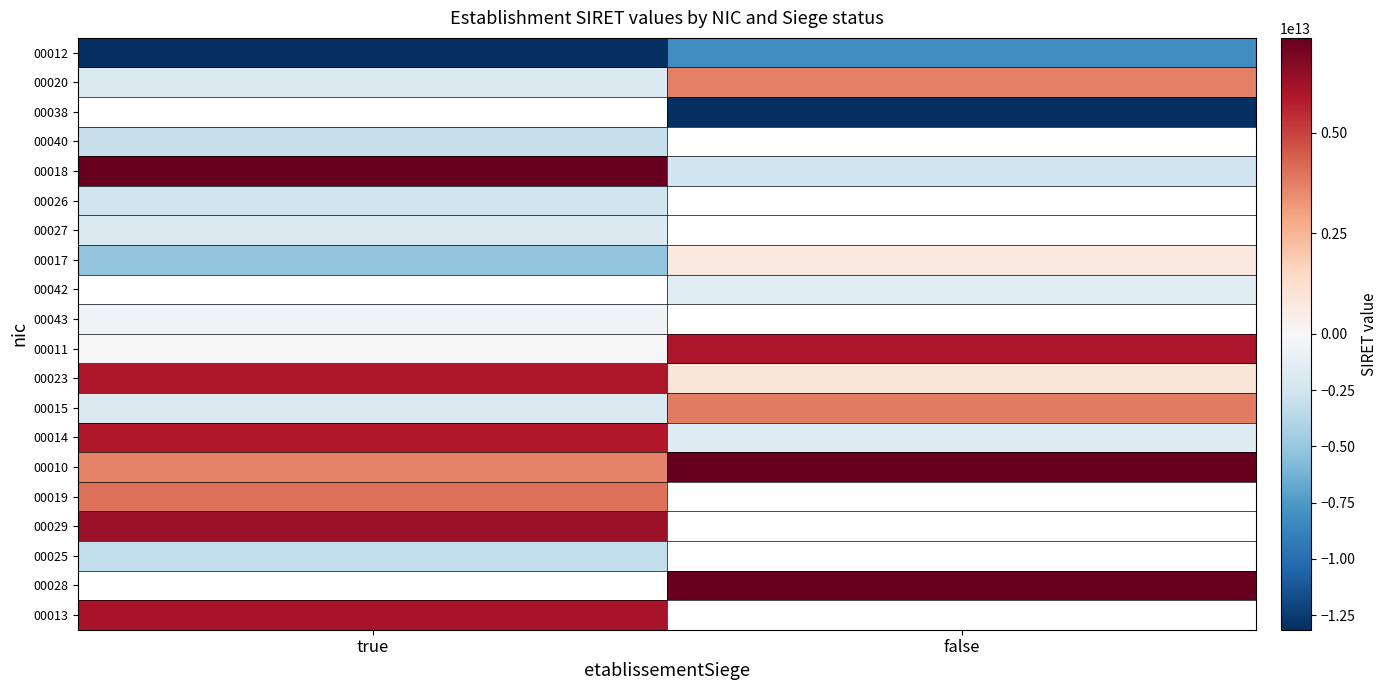

The 00010 series shows 5692965182829.9 at true. True or false?

False